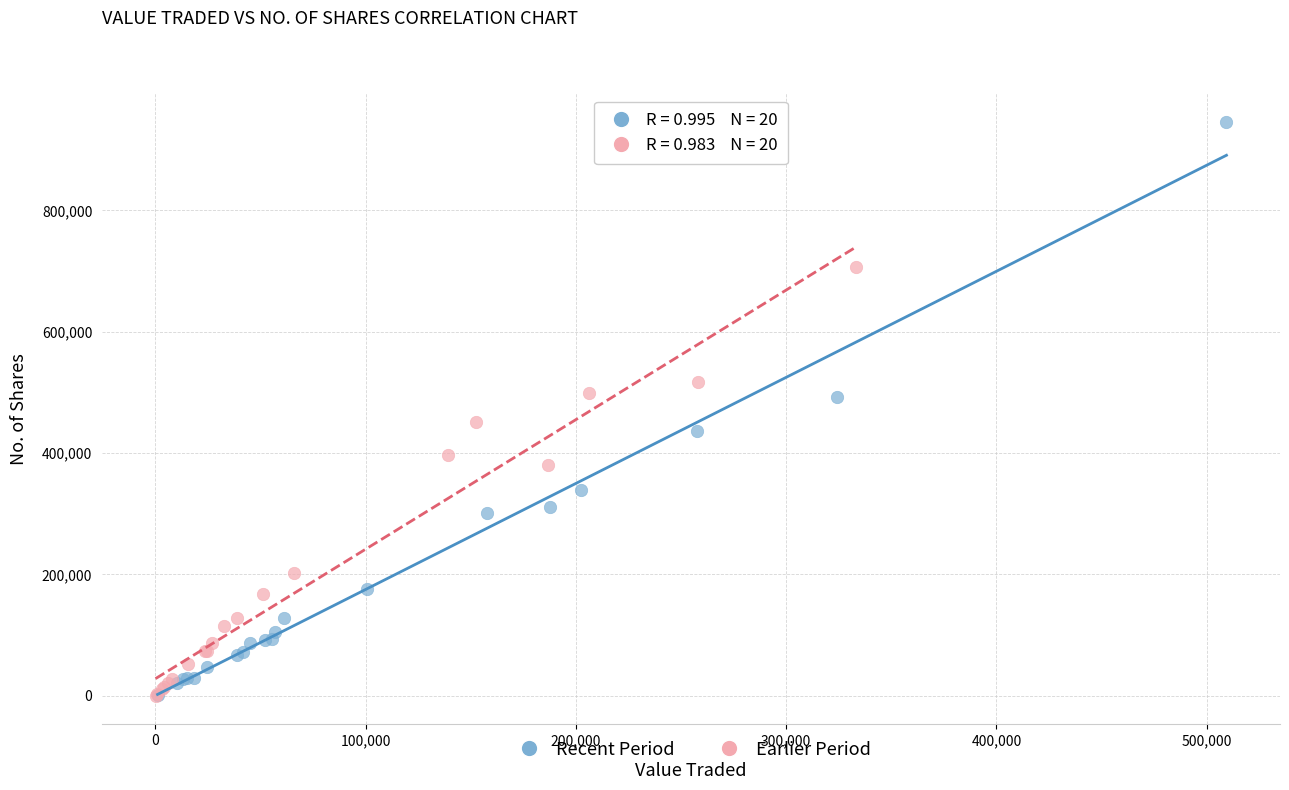

Which series contains the highest Y value?

Recent Period